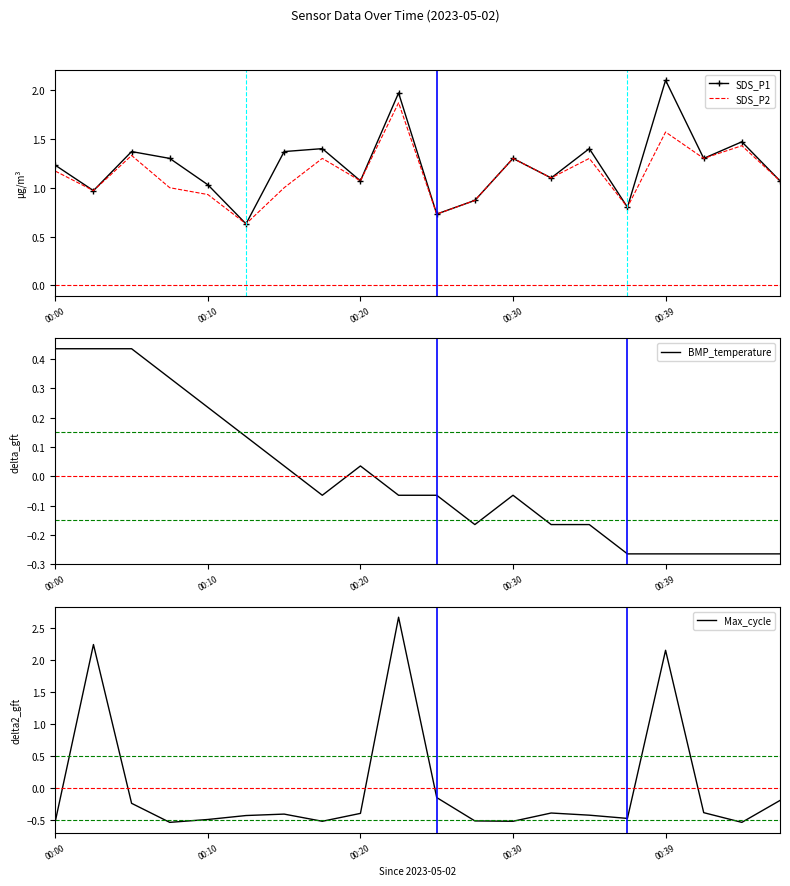

At how many categories does at least one series exceed 2?

3